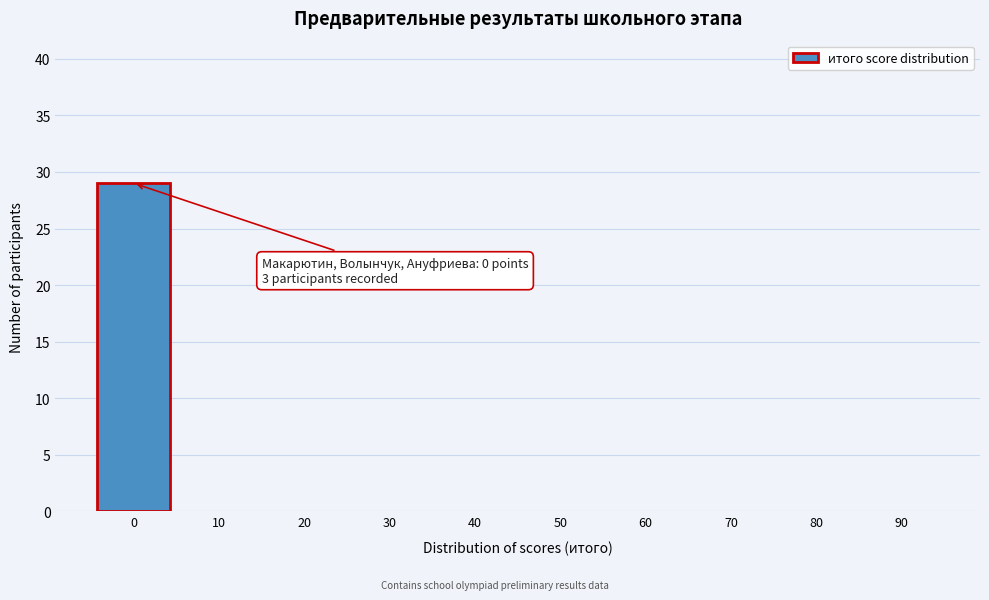

Reading right to left, list all the values displayed in this chart.

90=0	80=0	70=0	60=0	50=0	40=0	30=0	20=0	10=0	0=29